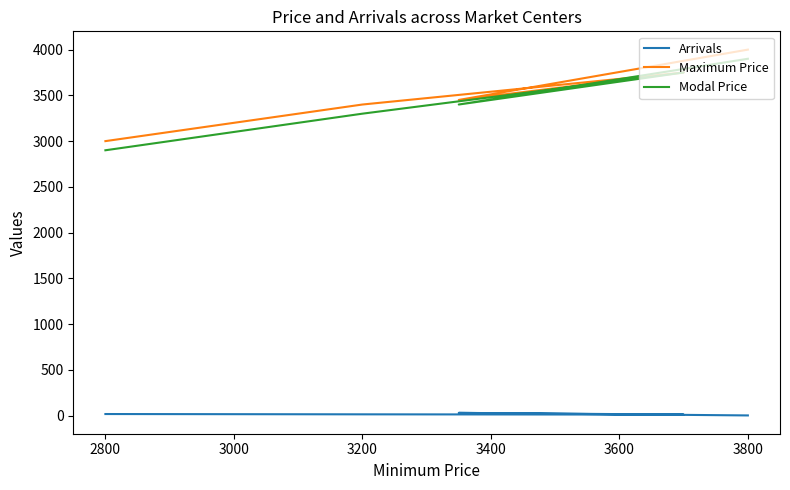

Rank the series at 2800 from highest to lowest value.

Maximum Price, Modal Price, Arrivals